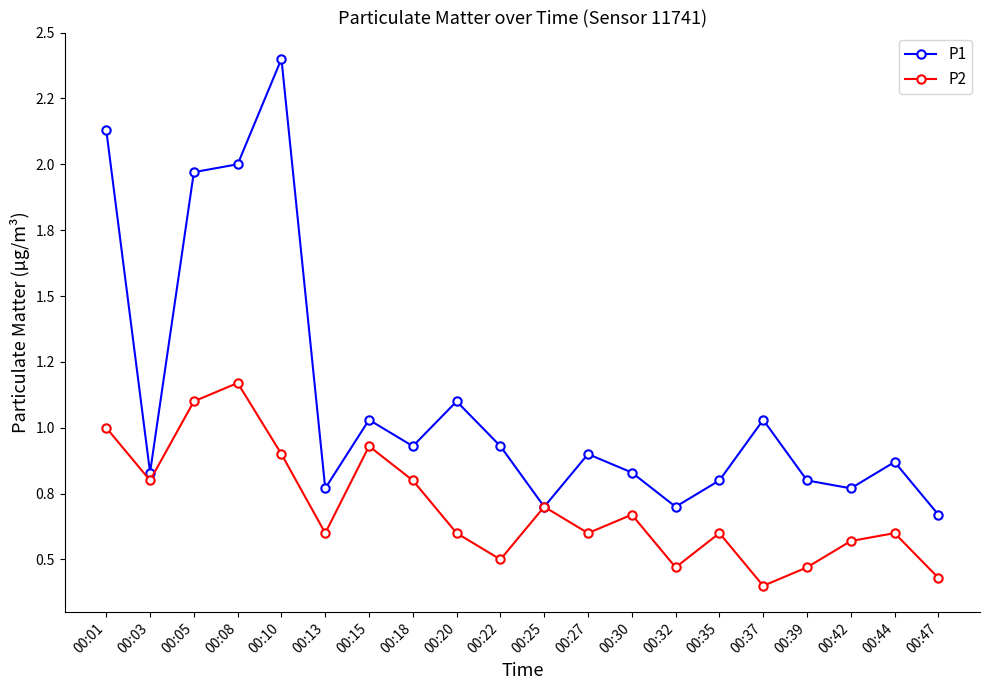

What is the minimum value for P2?

0.4